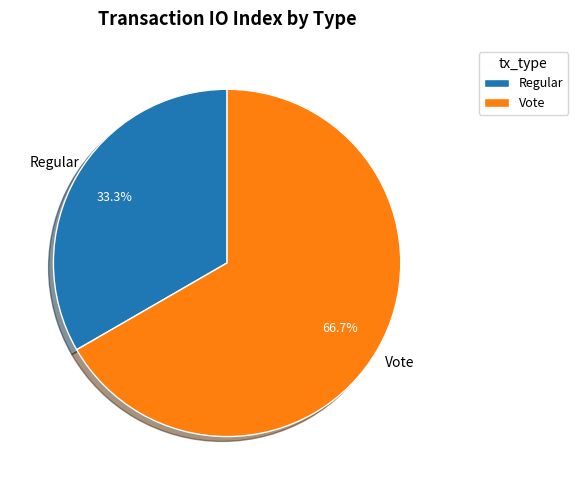

Which slice is the smallest?

Regular